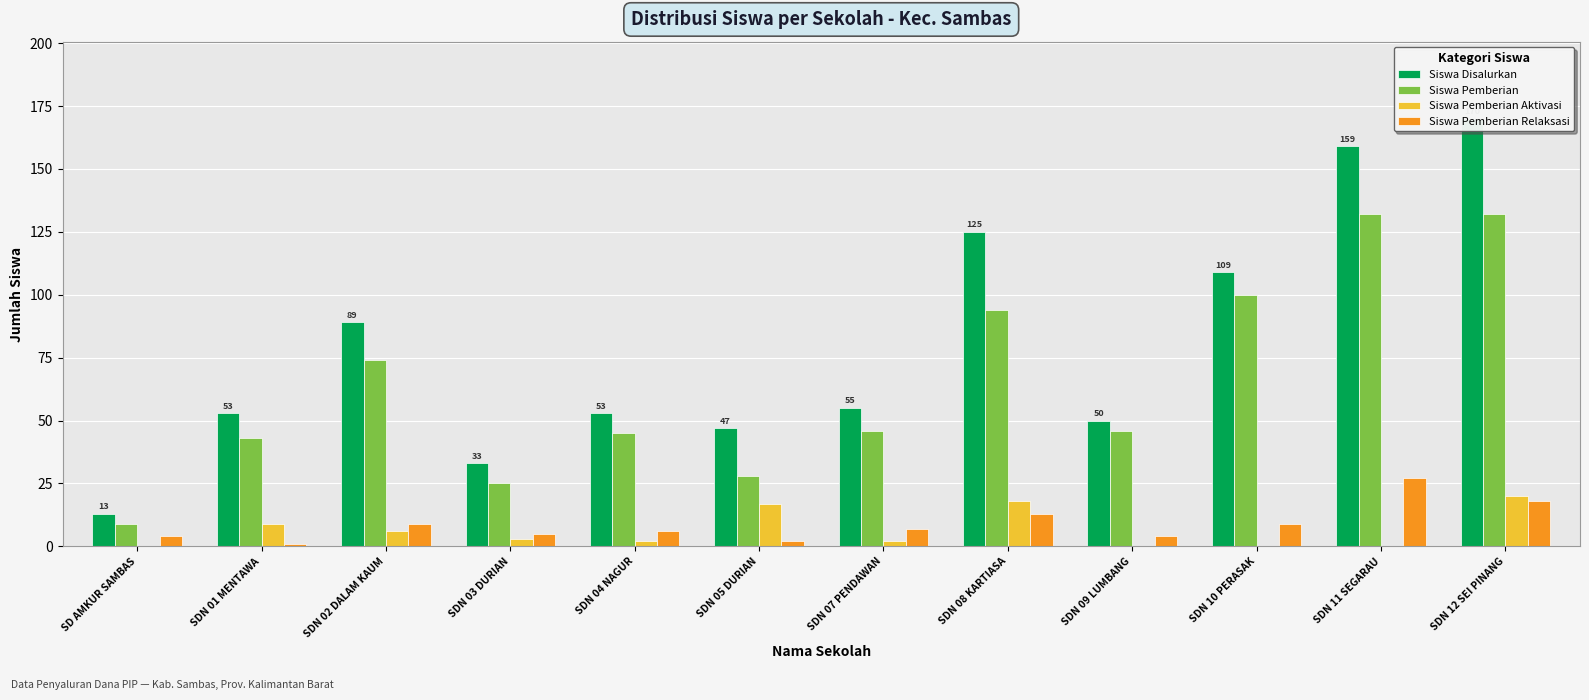

Reading left to right, transcribe all the data shown in this chart.

Siswa Disalurkan: SD AMKUR SAMBAS=13	SDN 01 MENTAWA=53	SDN 02 DALAM KAUM=89	SDN 03 DURIAN=33	SDN 04 NAGUR=53	SDN 05 DURIAN=47	SDN 07 PENDAWAN=55	SDN 08 KARTIASA=125	SDN 09 LUMBANG=50	SDN 10 PERASAK=109	SDN 11 SEGARAU=159	SDN 12 SEI PINANG=170
Siswa Pemberian: SD AMKUR SAMBAS=9	SDN 01 MENTAWA=43	SDN 02 DALAM KAUM=74	SDN 03 DURIAN=25	SDN 04 NAGUR=45	SDN 05 DURIAN=28	SDN 07 PENDAWAN=46	SDN 08 KARTIASA=94	SDN 09 LUMBANG=46	SDN 10 PERASAK=100	SDN 11 SEGARAU=132	SDN 12 SEI PINANG=132
Siswa Pemberian Aktivasi: SD AMKUR SAMBAS=0	SDN 01 MENTAWA=9	SDN 02 DALAM KAUM=6	SDN 03 DURIAN=3	SDN 04 NAGUR=2	SDN 05 DURIAN=17	SDN 07 PENDAWAN=2	SDN 08 KARTIASA=18	SDN 09 LUMBANG=0	SDN 10 PERASAK=0	SDN 11 SEGARAU=0	SDN 12 SEI PINANG=20
Siswa Pemberian Relaksasi: SD AMKUR SAMBAS=4	SDN 01 MENTAWA=1	SDN 02 DALAM KAUM=9	SDN 03 DURIAN=5	SDN 04 NAGUR=6	SDN 05 DURIAN=2	SDN 07 PENDAWAN=7	SDN 08 KARTIASA=13	SDN 09 LUMBANG=4	SDN 10 PERASAK=9	SDN 11 SEGARAU=27	SDN 12 SEI PINANG=18